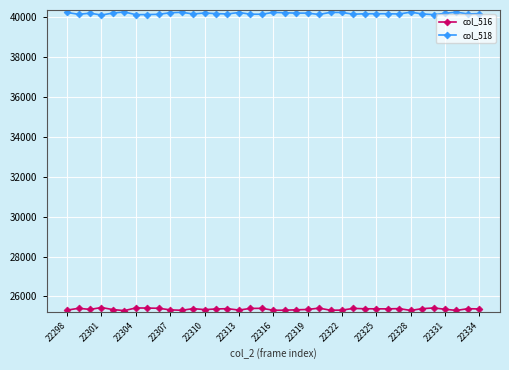

At how many categories does at least one series exceed 36121?

37